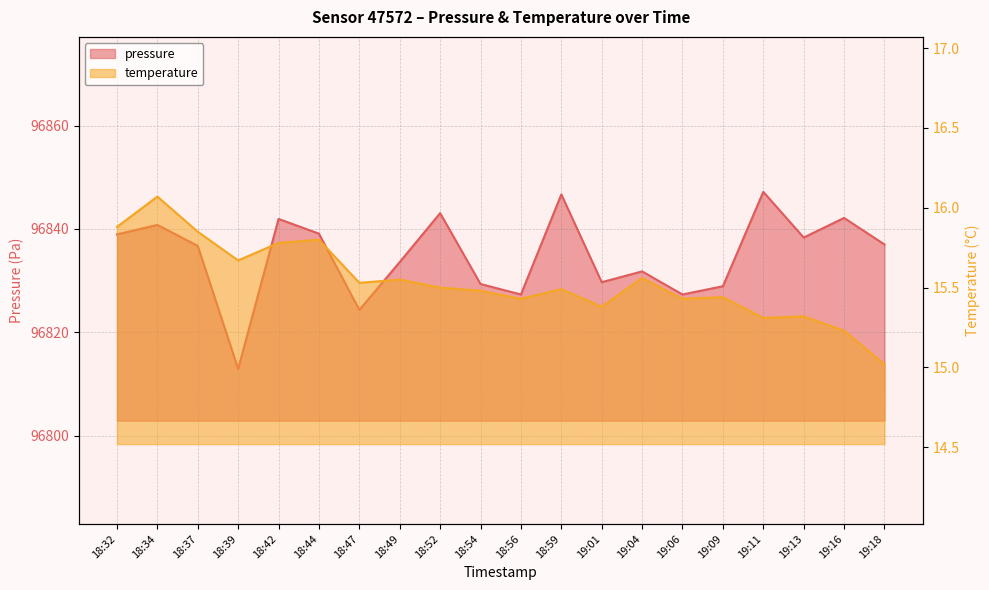

Which series has the largest range (max minus min)?

pressure